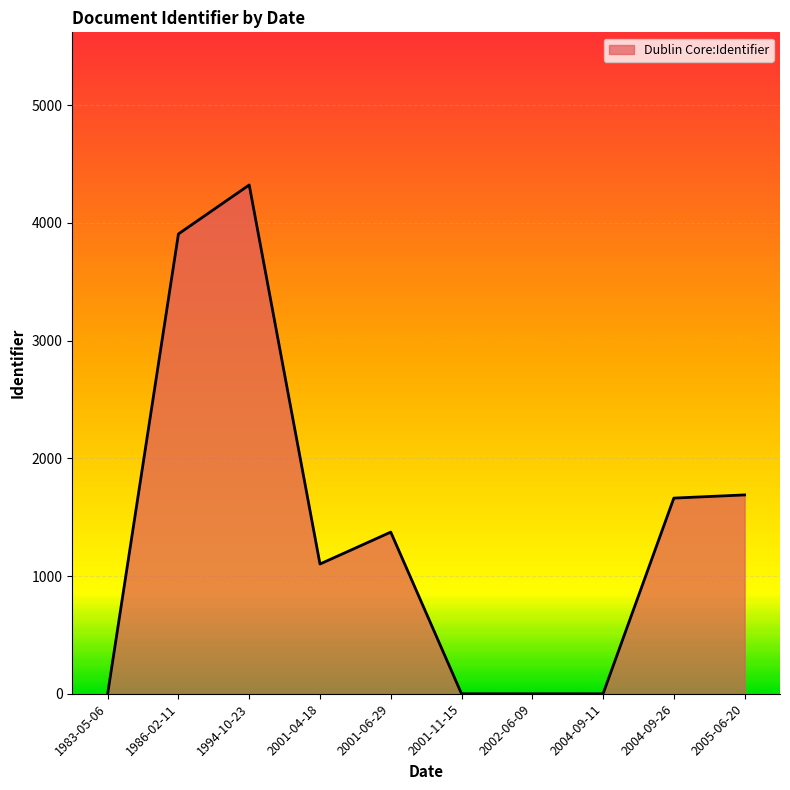

What is the difference between the second highest and minimum values?

3906